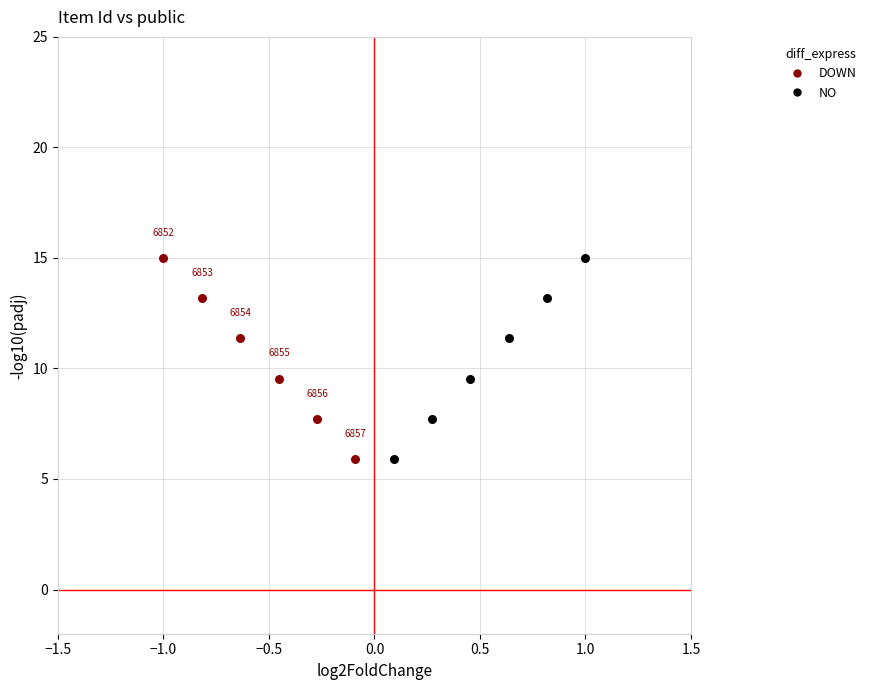

What are all the series names shown in the legend?

DOWN, NO